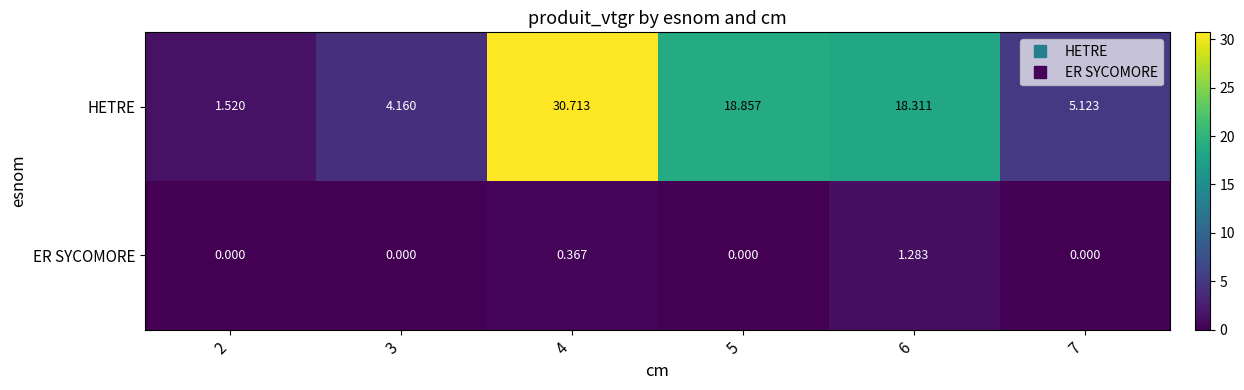

How many data points in HETRE are less than 18?

3